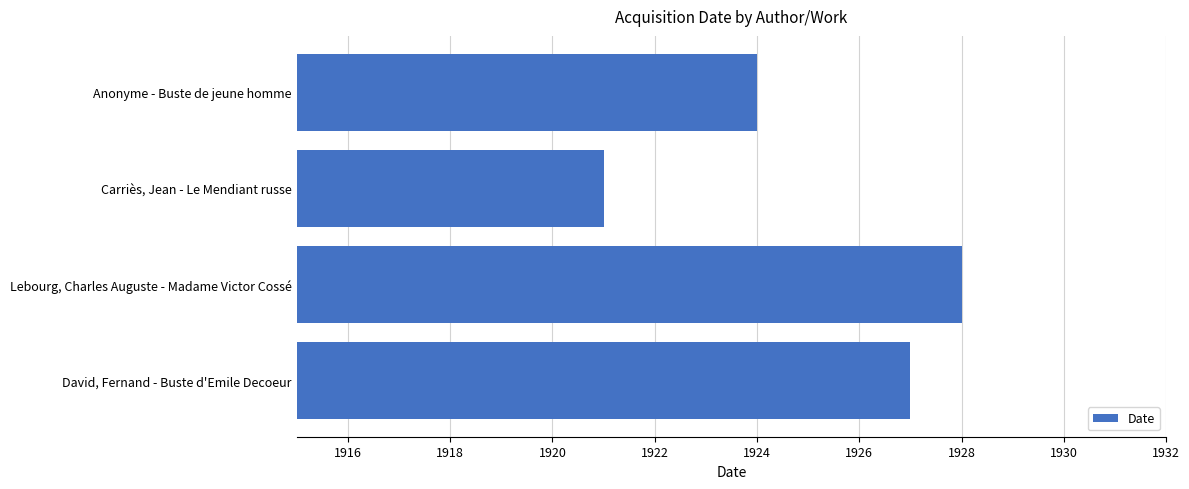

What position from the bottom is Carriès, Jean - Le Mendiant russe?

3